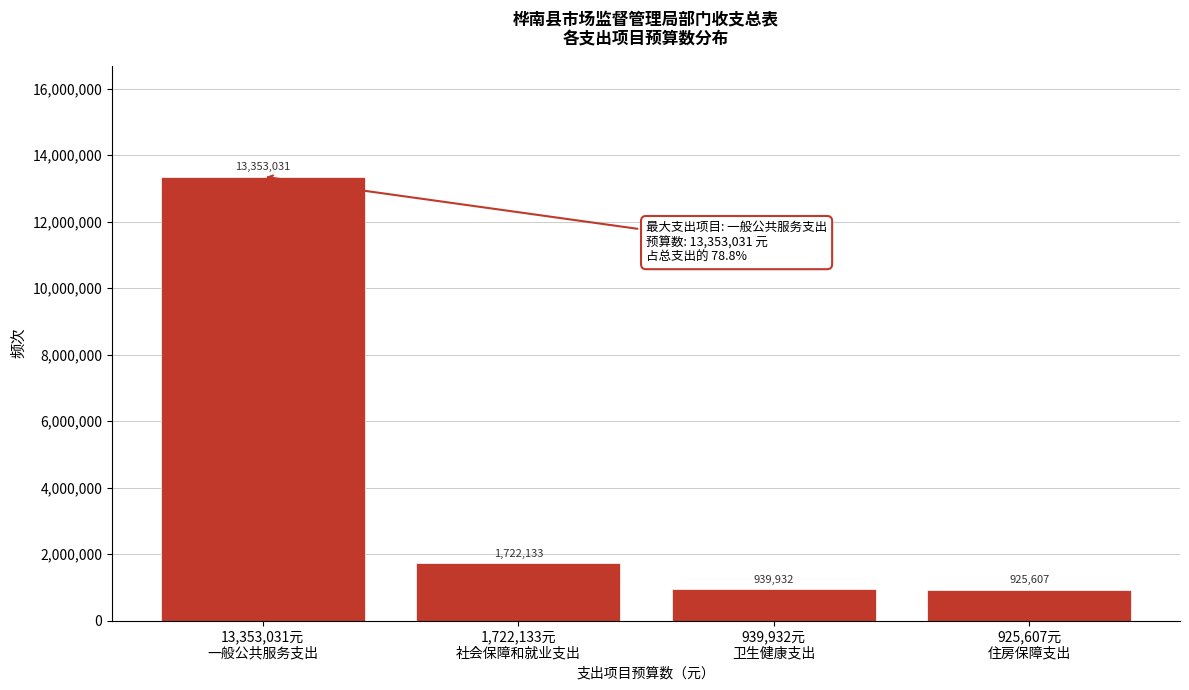

What is the value of the 2nd bar from the left?

1722133.8